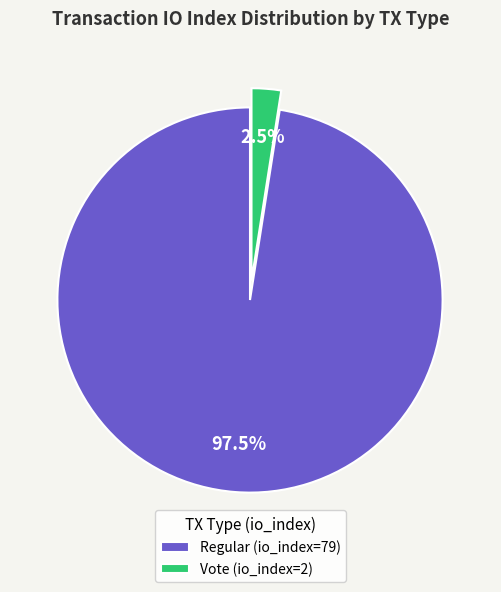

How many segments does this pie chart have?

2